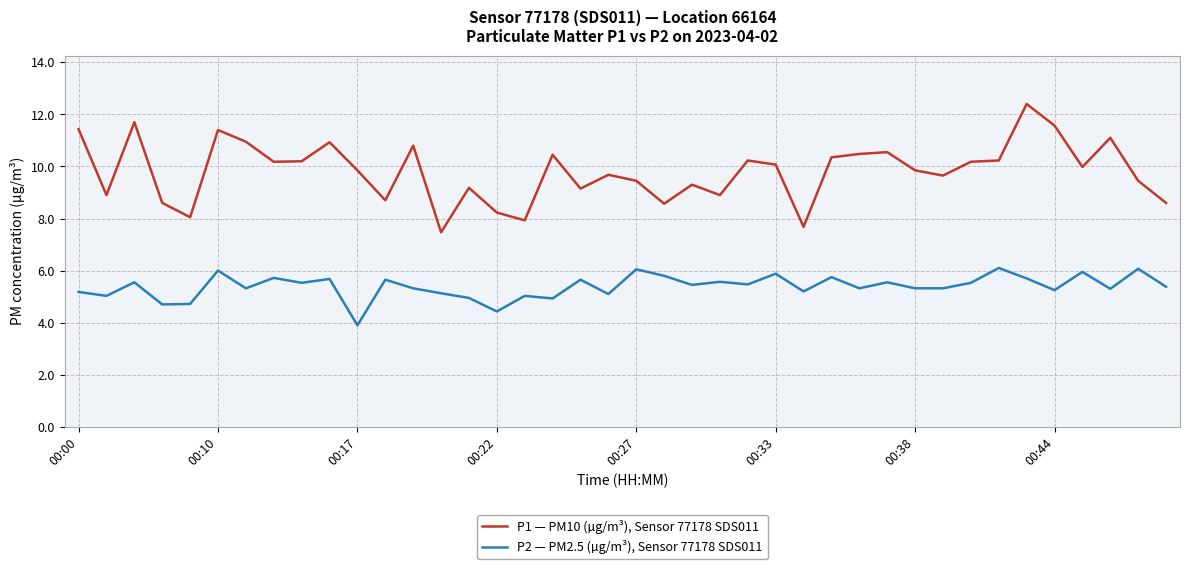

How many lines are shown in the chart?

2